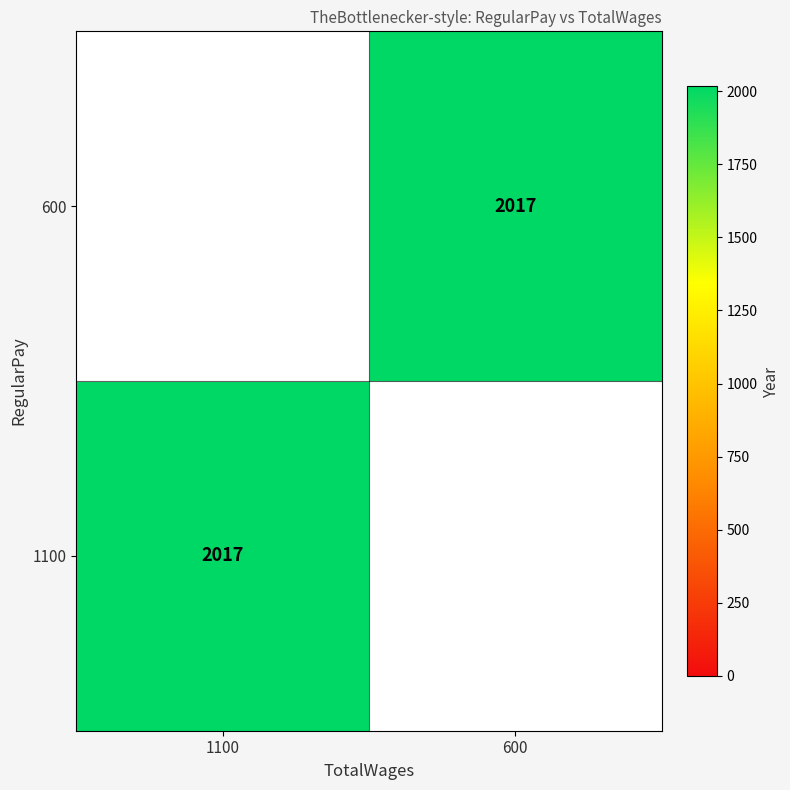

Between 1100 and 600, which is larger?

1100